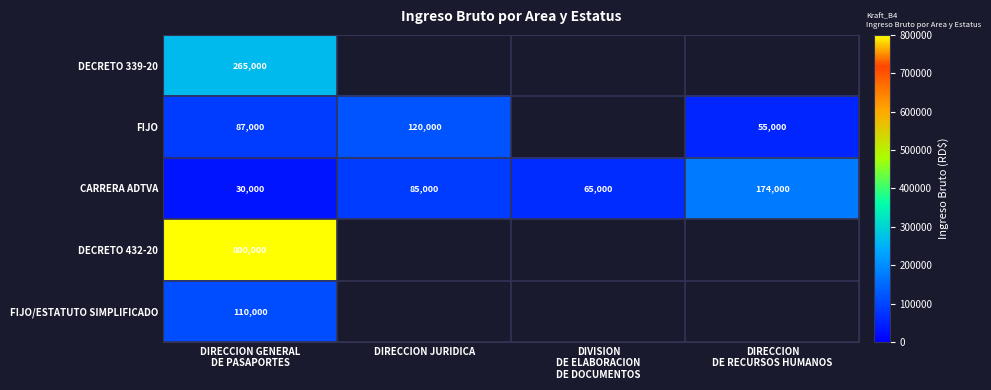

At which category does the chart reach its minimum across all series?

DIRECCION JURIDICA